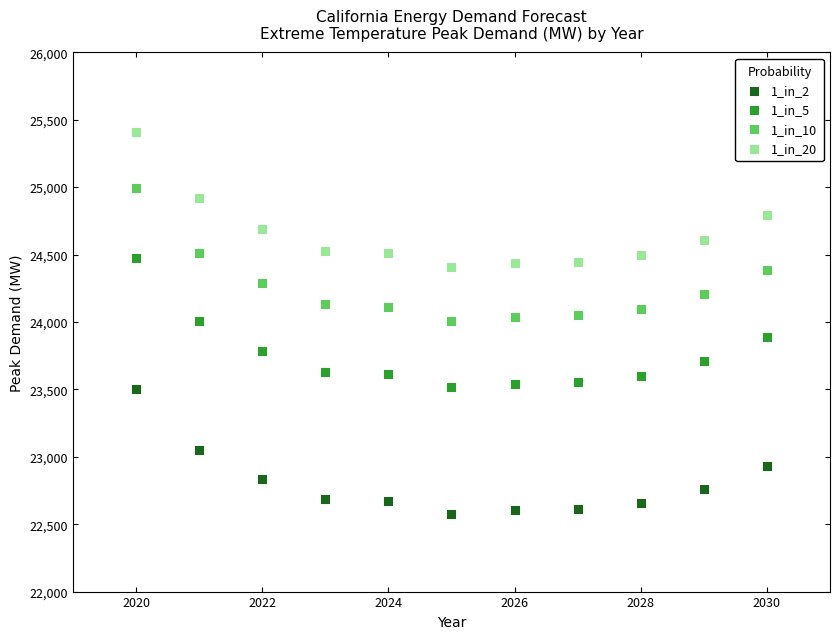

What is the X range (max minus min) for the scatter plot?

10.0